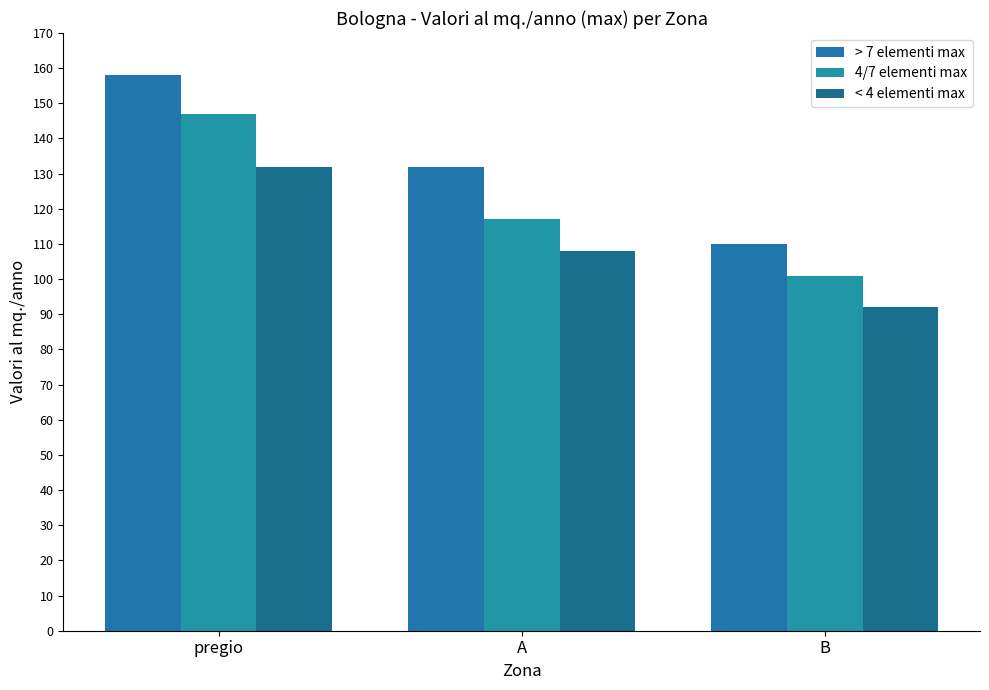

What is the difference between the < 4 elementi max values at B and A?

16